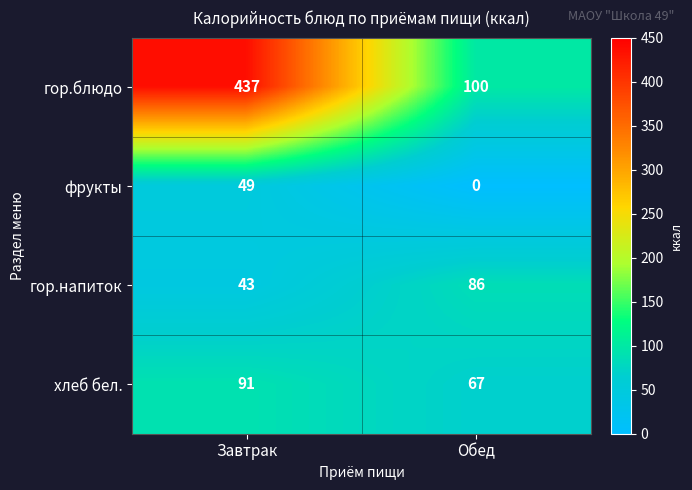

What is the difference between the гор.напиток values at Обед and Завтрак?

43